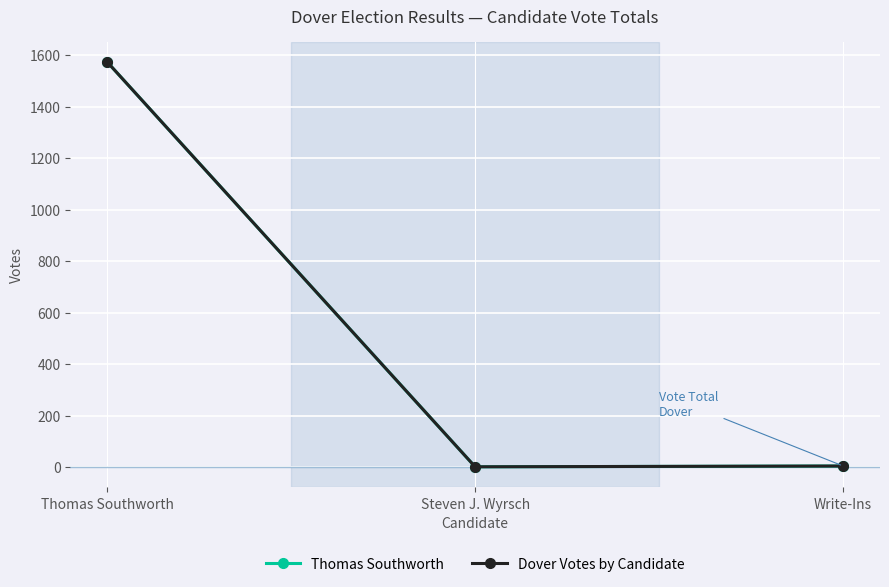

Does the chart have visible grid lines?

Yes